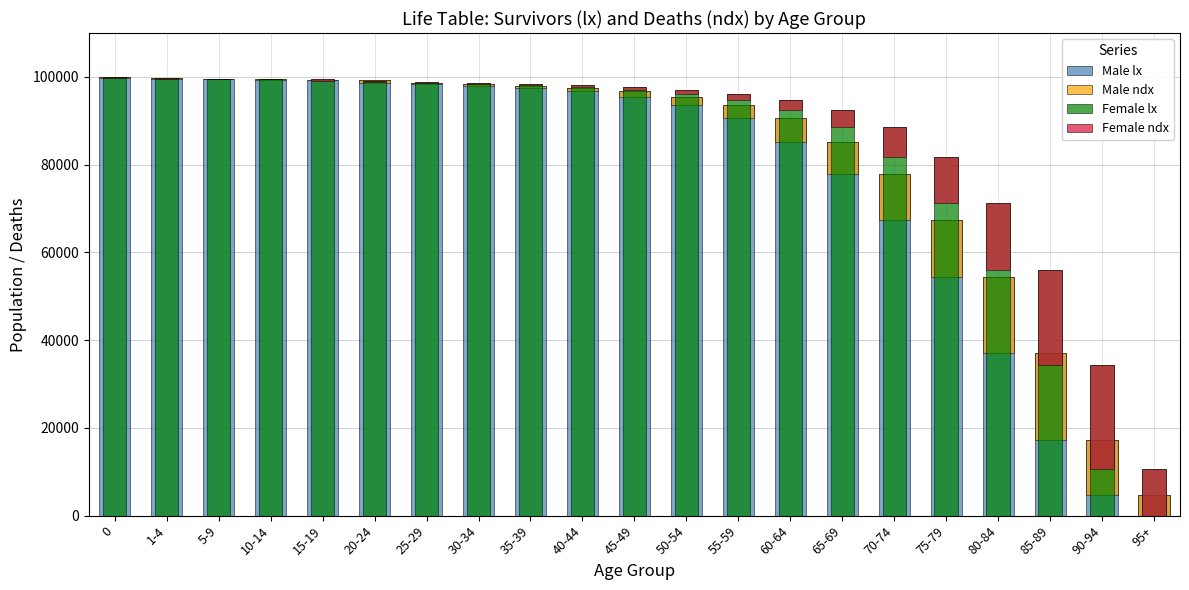

What is the smallest value displayed?

11